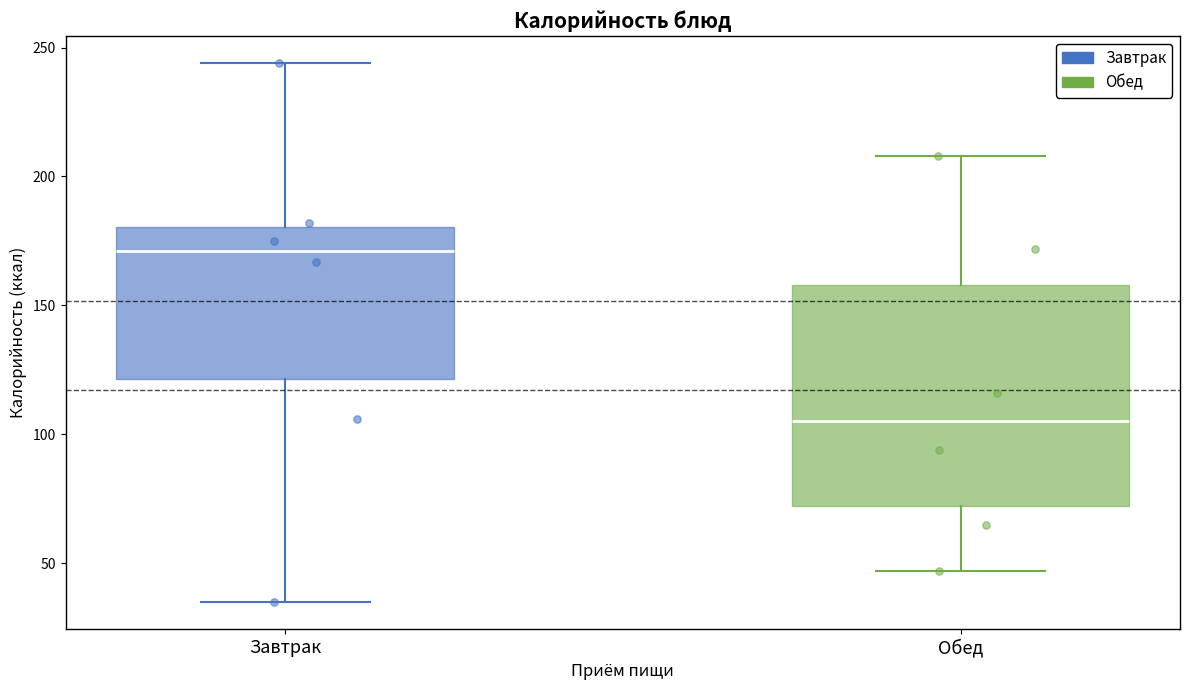

Where does the upper whisker of the box for Завтрак end on the y-axis? The values are not printed on the chart, so give them approximately, as read against the axis.

245